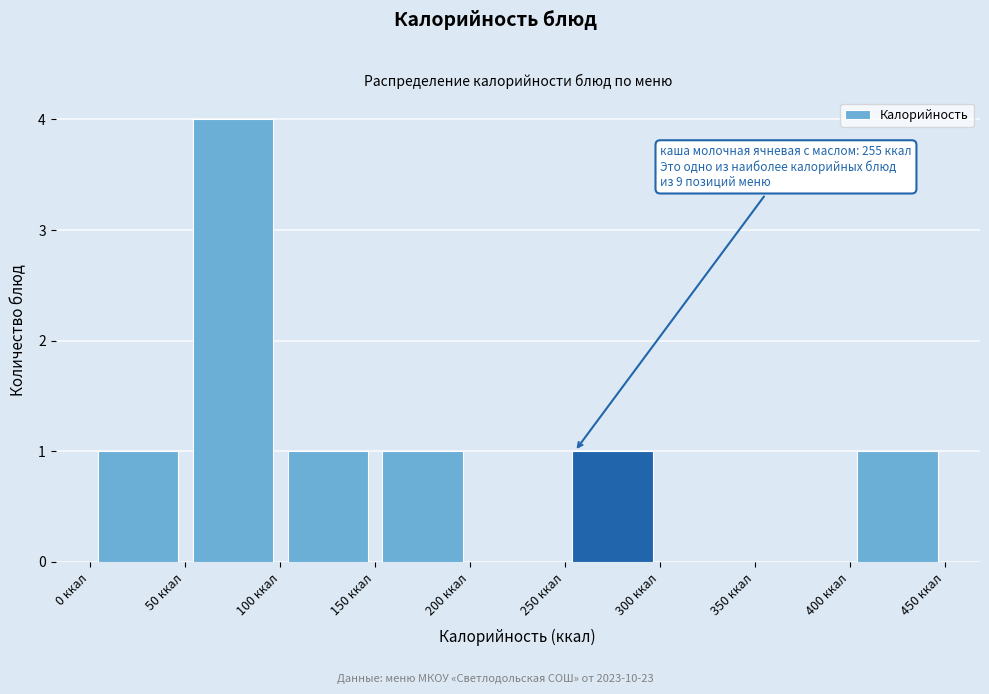

Which range on the x-axis has the tallest bar?

50 to 100